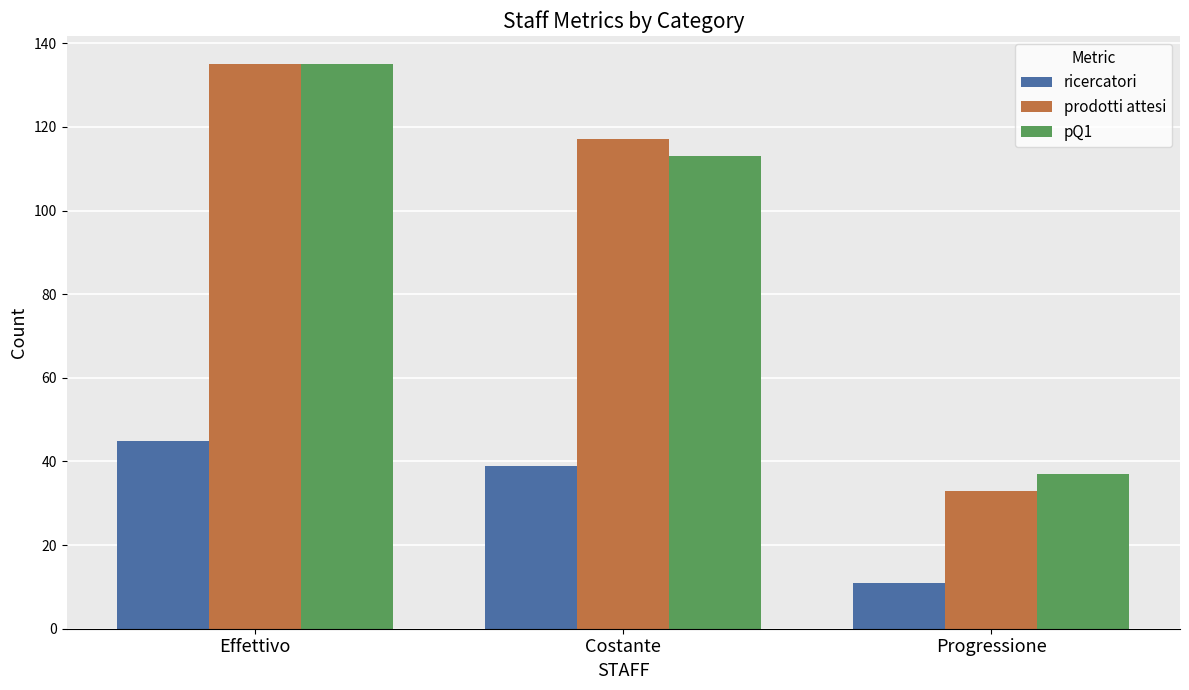

How many groups of bars are there?

3